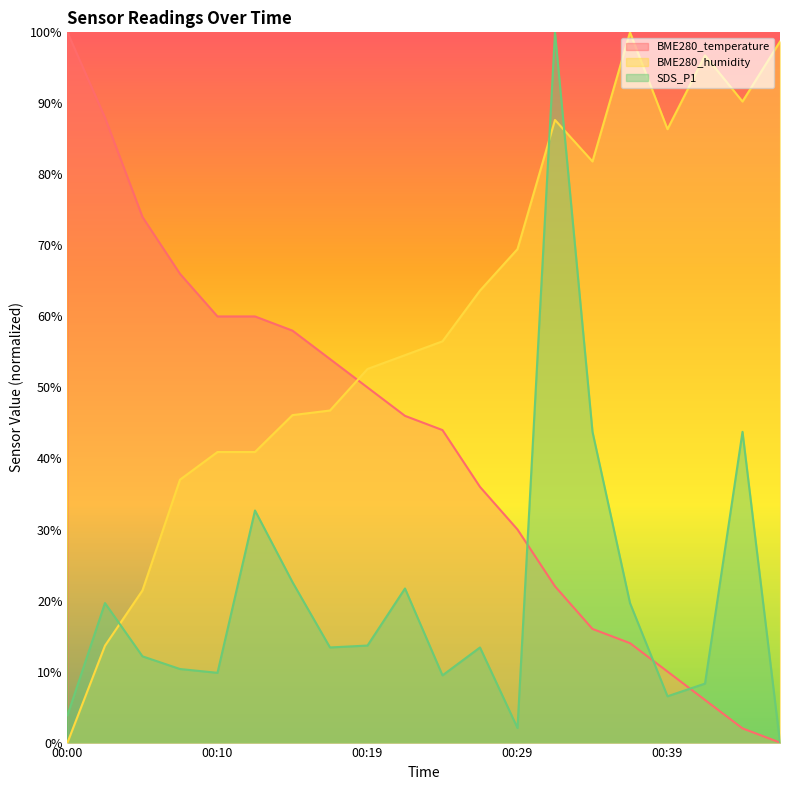

Which series changed the most between 00:17 and 00:47?

BME280_temperature